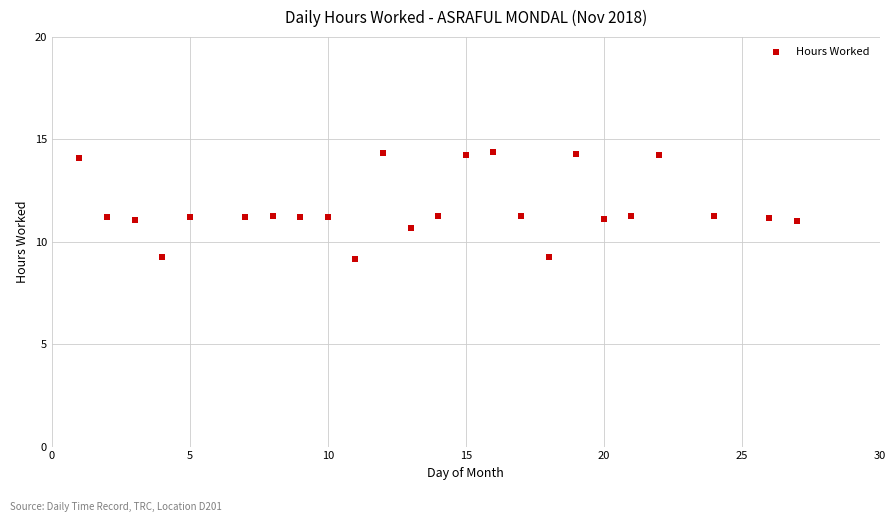

What is the range of X values (max minus min)?

26.0